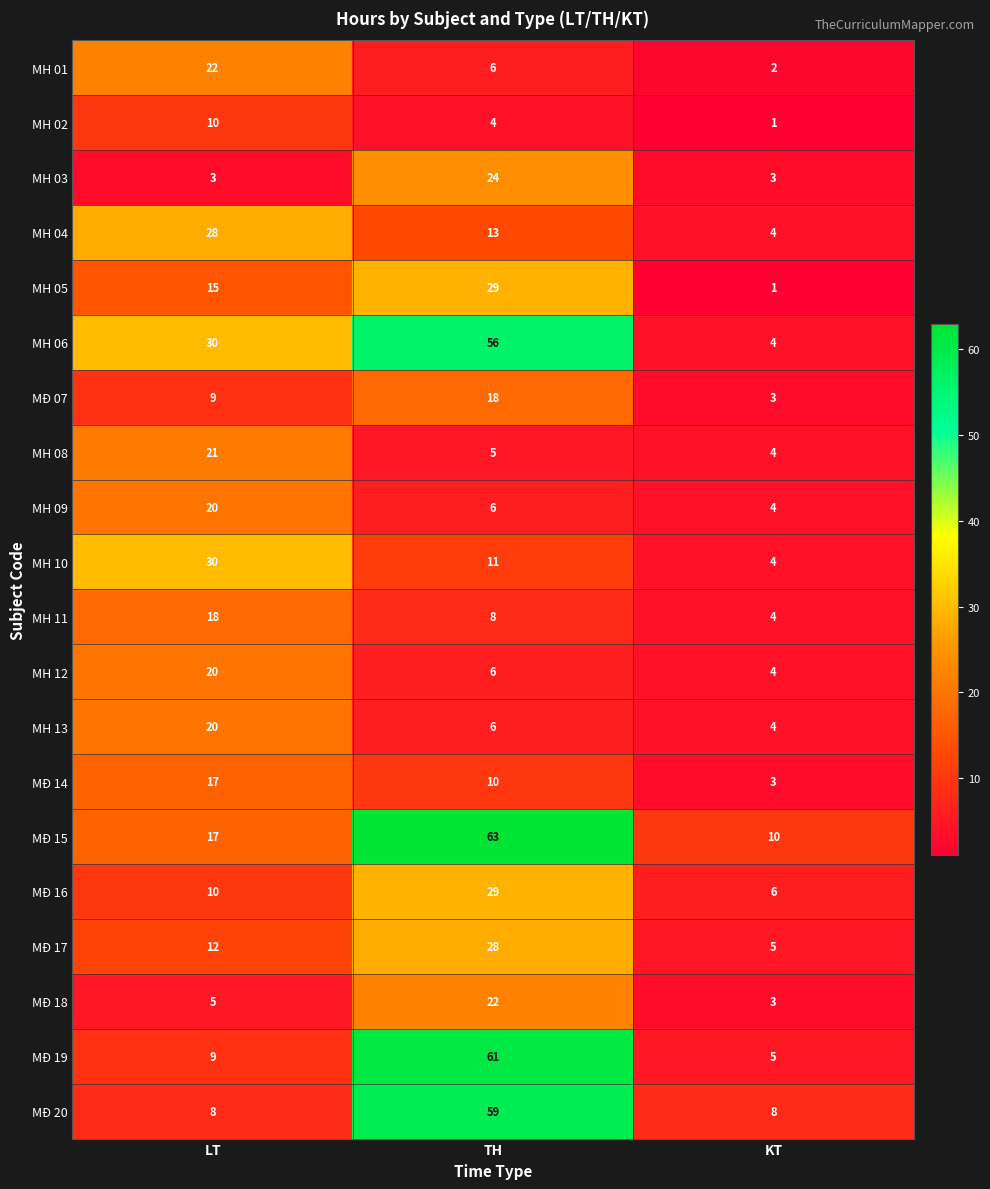

Rank the categories by MH 02 value from lowest to highest.

KT, TH, LT